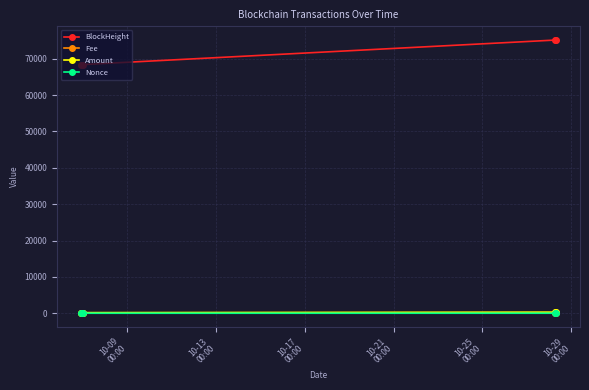

Which series has the largest range (max minus min)?

BlockHeight